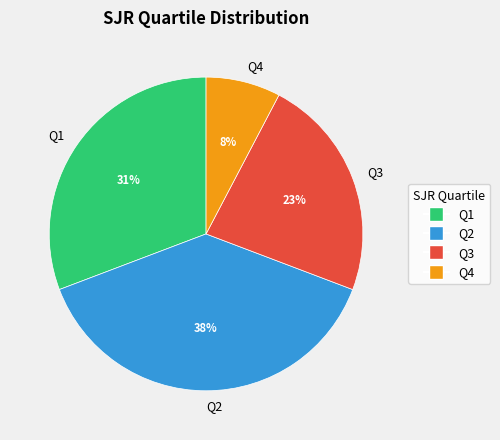

Between Q4 and Q1, which is larger?

Q1